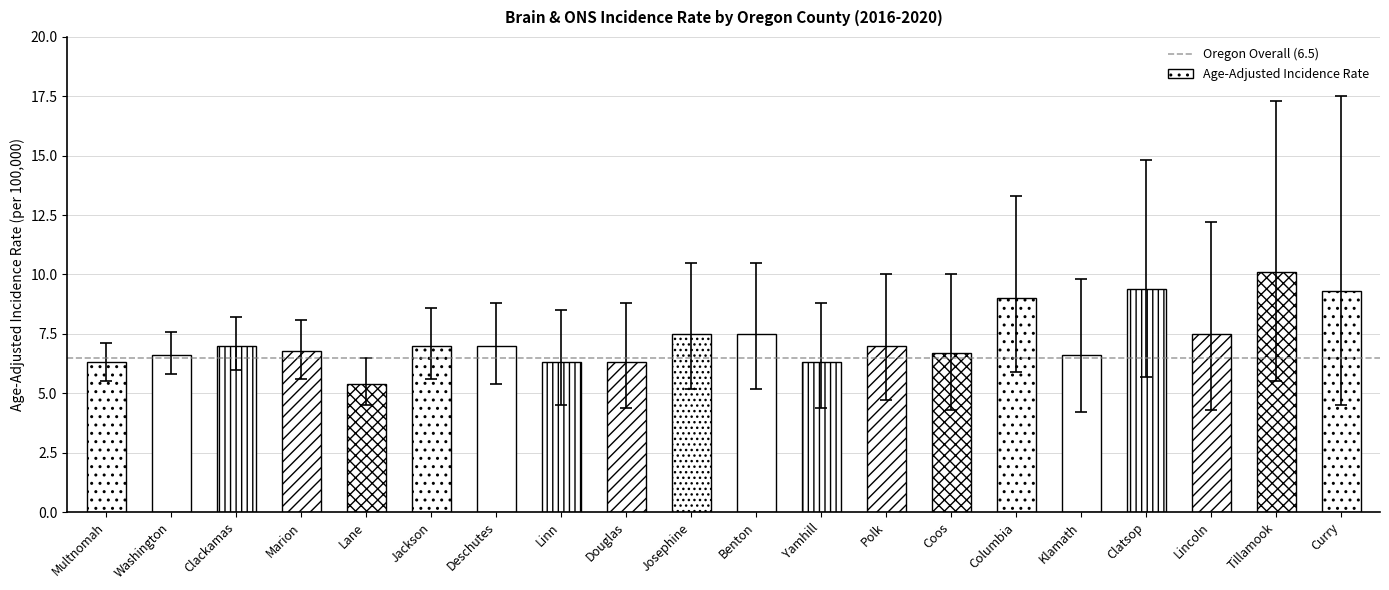

Does the chart contain stacked bars?

No